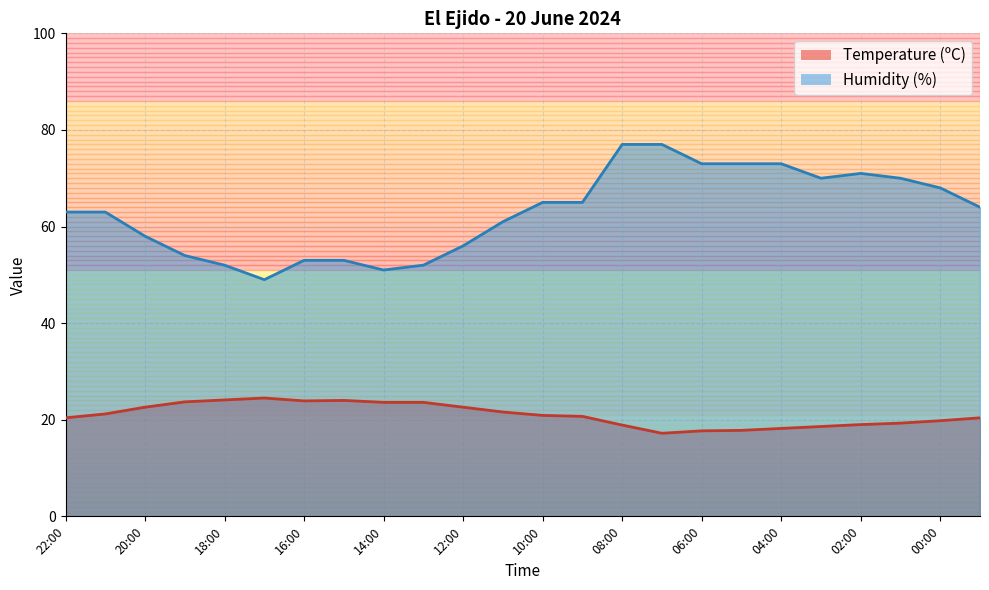

Reading left to right, what are all the values shown in this chart?

Temperature (ºC): 20.4	21.2	22.6	23.7	24.1	24.5	23.9	24.0	23.6	23.6	22.6	21.6	20.9	20.7	18.9	17.2	17.7	17.8	18.2	18.6	19.0	19.3	19.8	20.4
Humidity (%): 63.0	63.0	58.0	54.0	52.0	49.0	53.0	53.0	51.0	52.0	56.0	61.0	65.0	65.0	77.0	77.0	73.0	73.0	73.0	70.0	71.0	70.0	68.0	64.0